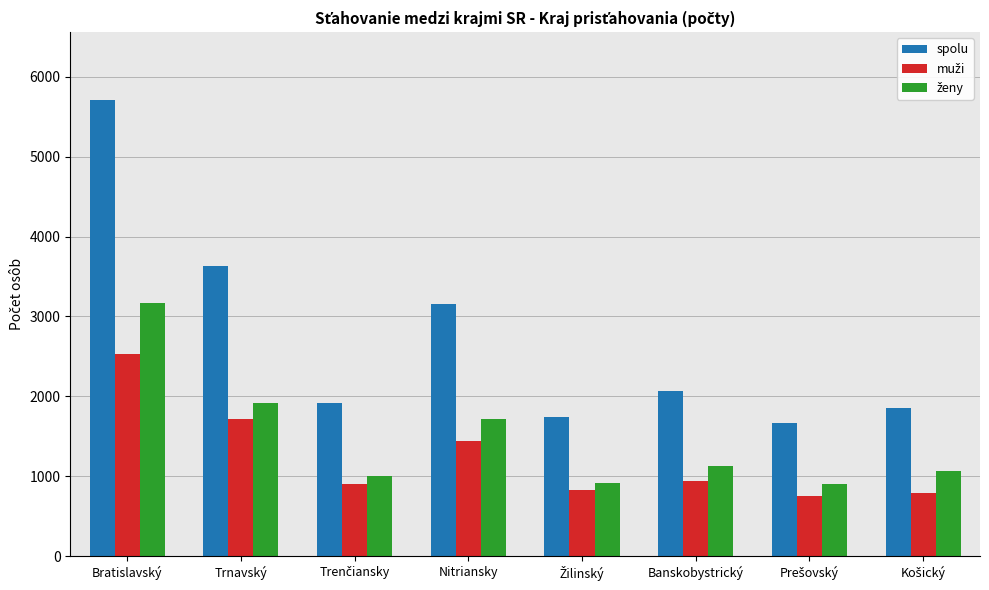

Which category has the highest value across all series?

Bratislavský